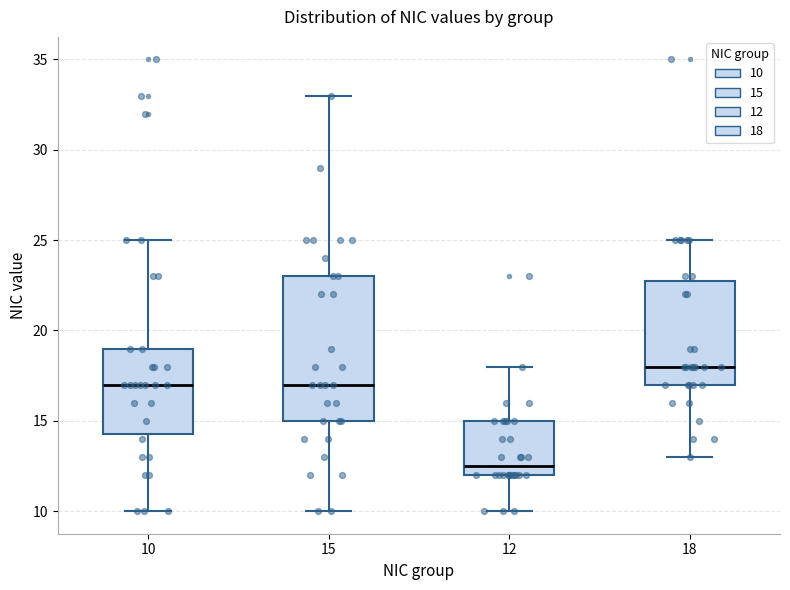

Comparing the boxes themselves (not the whiskers), which one is the tallest?

15